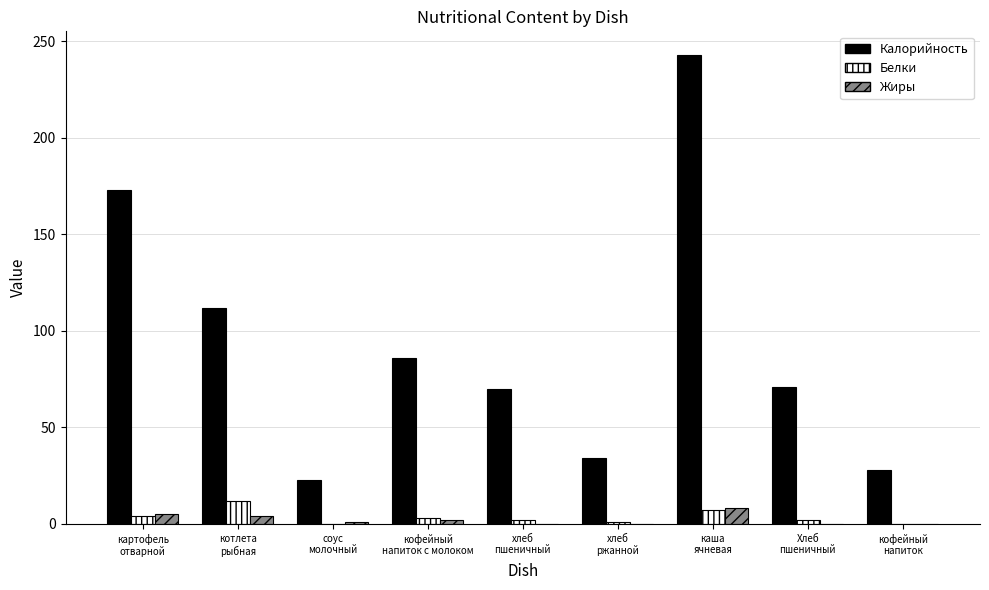

What is the average value of the Белки series?

3